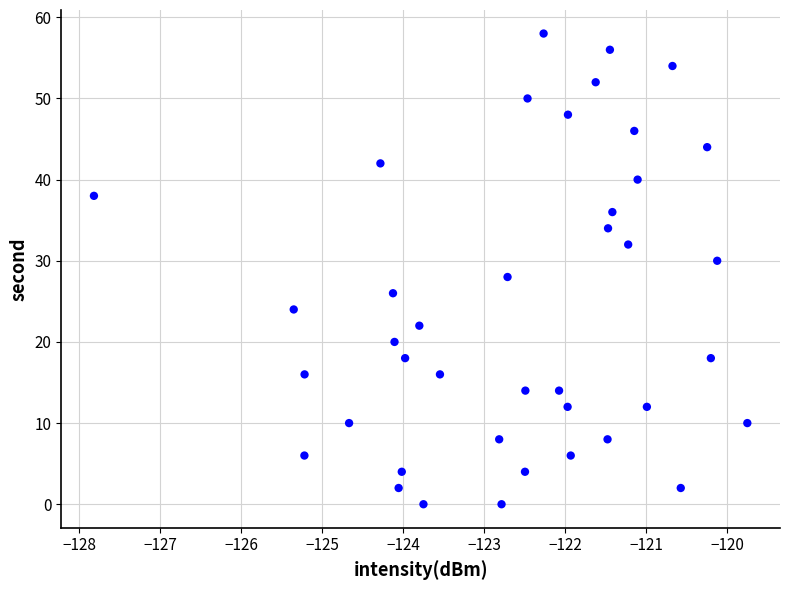

What is the range of Y values (max minus min)?

58